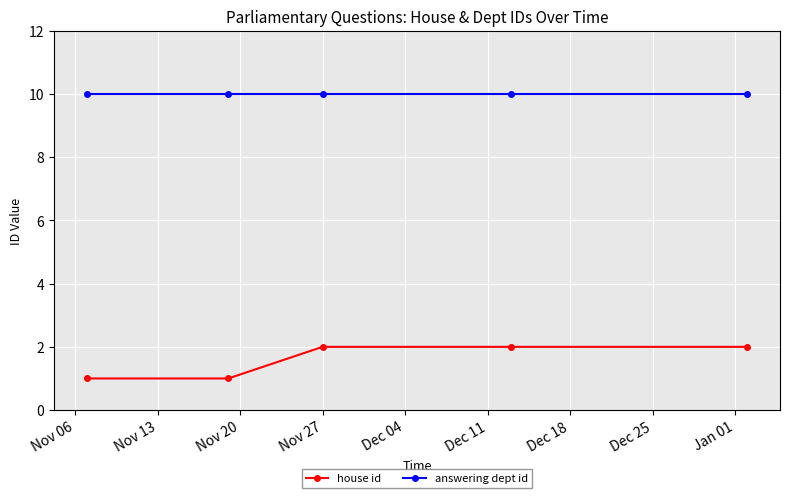

What is the average value of the answering dept id series?

10